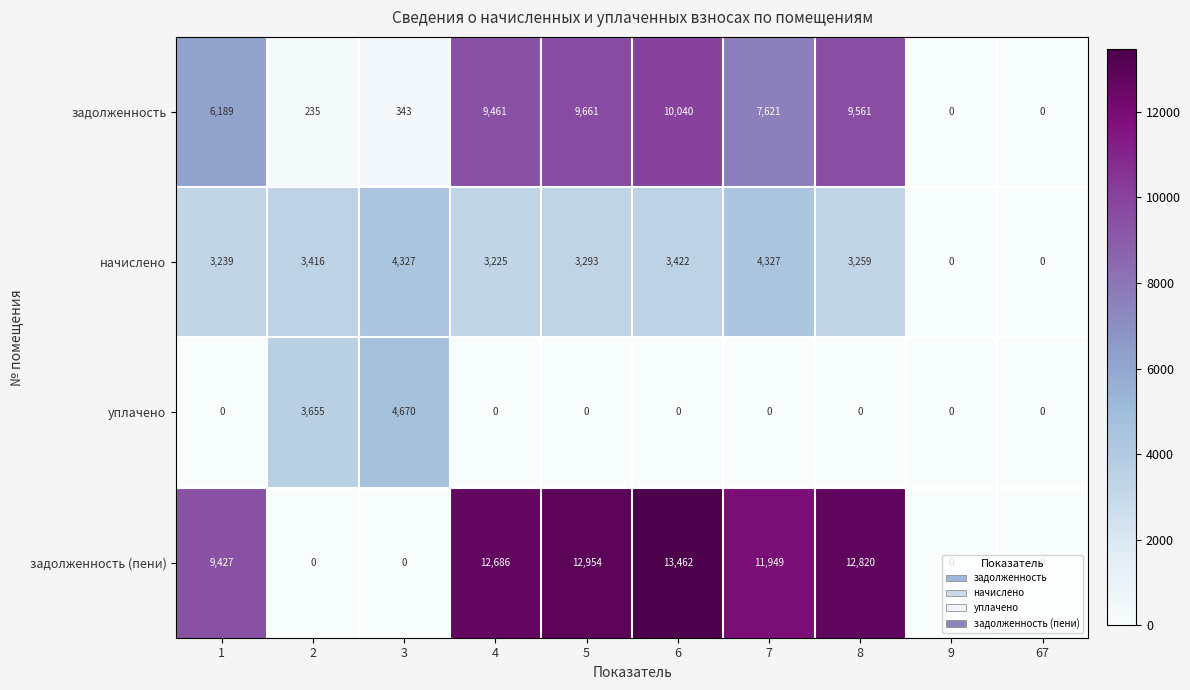

Which label corresponds to the largest value in the chart?

6